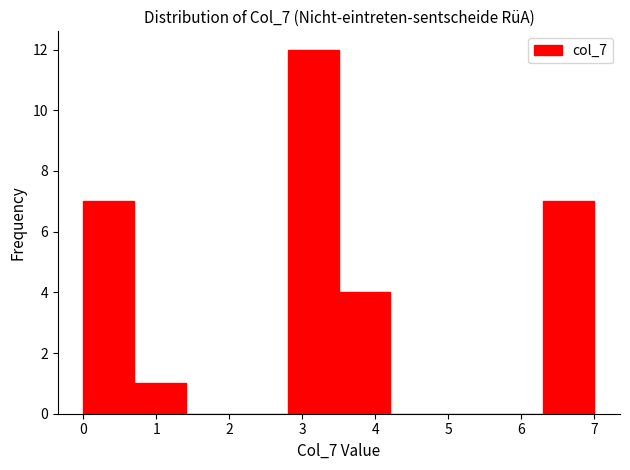

Reading left to right, transcribe this chart: for each bar, give the range it covers on the x-axis and its height. The values are not printed on the chart, so give them approximately, as read against the axis.

0.0 to 0.7: 7
0.7 to 1.4: 1
1.4 to 2.1: 0
2.1 to 2.8: 0
2.8 to 3.5: 12
3.5 to 4.2: 4
4.2 to 4.9: 0
4.9 to 5.6: 0
5.6 to 6.3: 0
6.3 to 7.0: 7